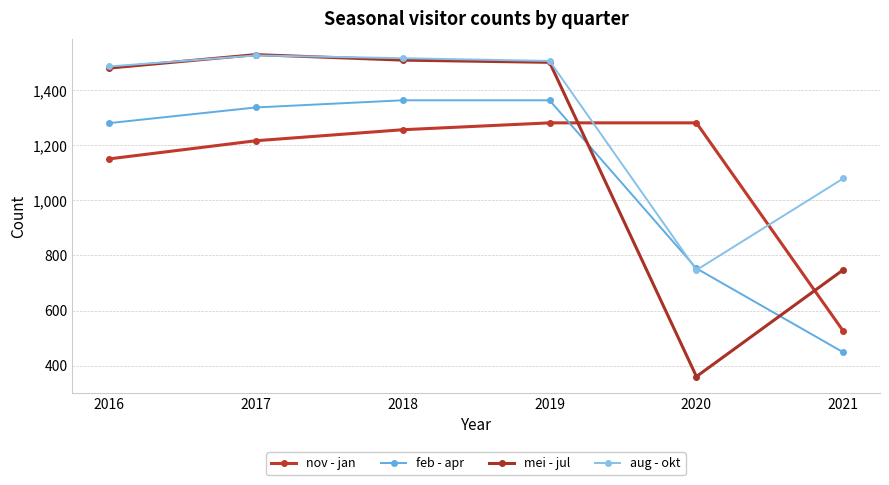

List the series in order of their peak value, lowest first.

nov - jan, feb - apr, aug - okt, mei - jul